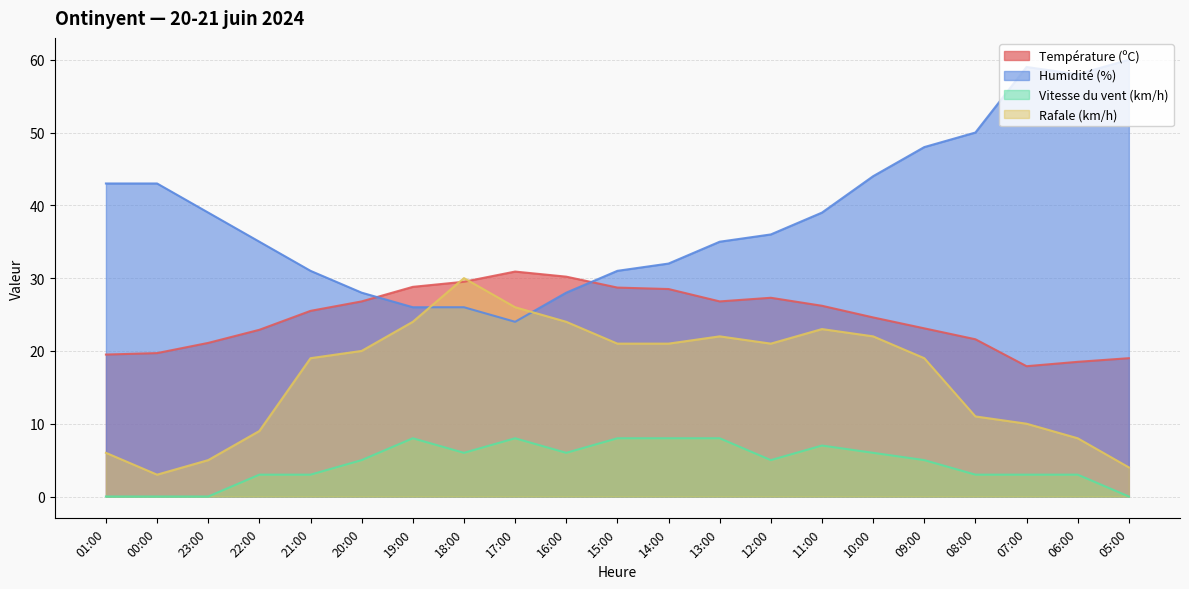

Reading right to left, transcribe all the data shown in this chart.

Température (ºC): 19.0	18.5	17.9	21.6	23.1	24.6	26.2	27.3	26.8	28.5	28.7	30.2	30.9	29.5	28.8	26.8	25.5	22.9	21.1	19.7	19.5
Humidité (%): 60.0	58.0	59.0	50.0	48.0	44.0	39.0	36.0	35.0	32.0	31.0	28.0	24.0	26.0	26.0	28.0	31.0	35.0	39.0	43.0	43.0
Vitesse du vent (km/h): 0.0	3.0	3.0	3.0	5.0	6.0	7.0	5.0	8.0	8.0	8.0	6.0	8.0	6.0	8.0	5.0	3.0	3.0	0.0	0.0	0.0
Rafale (km/h): 4.0	8.0	10.0	11.0	19.0	22.0	23.0	21.0	22.0	21.0	21.0	24.0	26.0	30.0	24.0	20.0	19.0	9.0	5.0	3.0	6.0